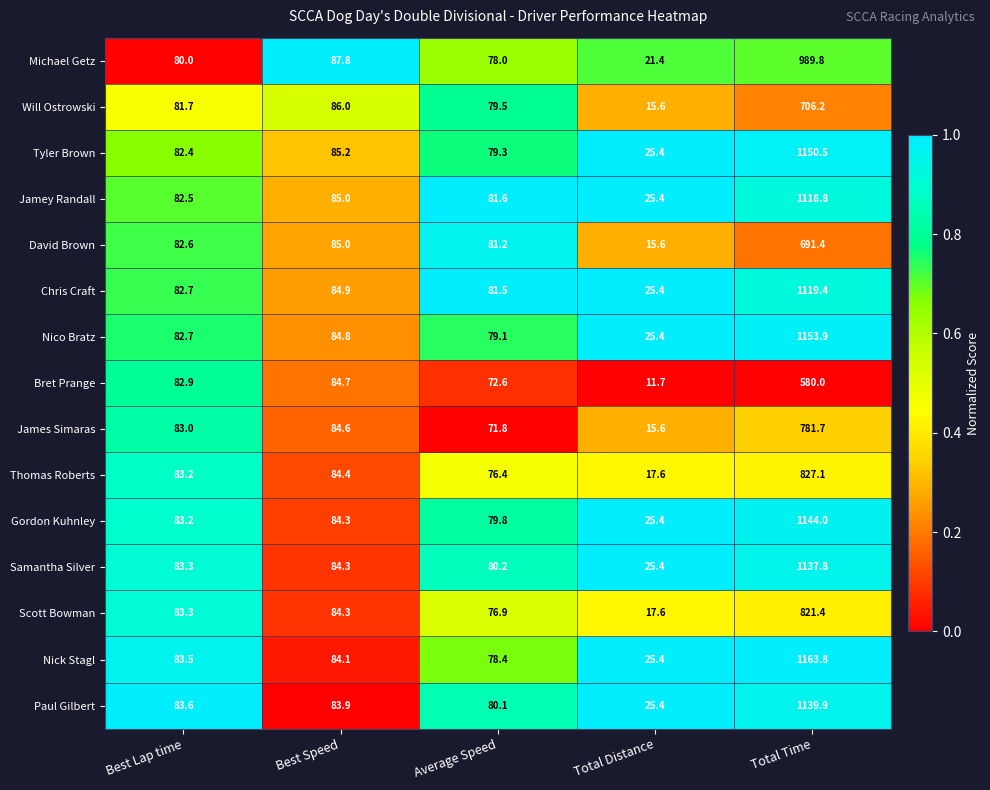

What is the difference between the Will Ostrowski values at Best Lap time and Average Speed?

2.2